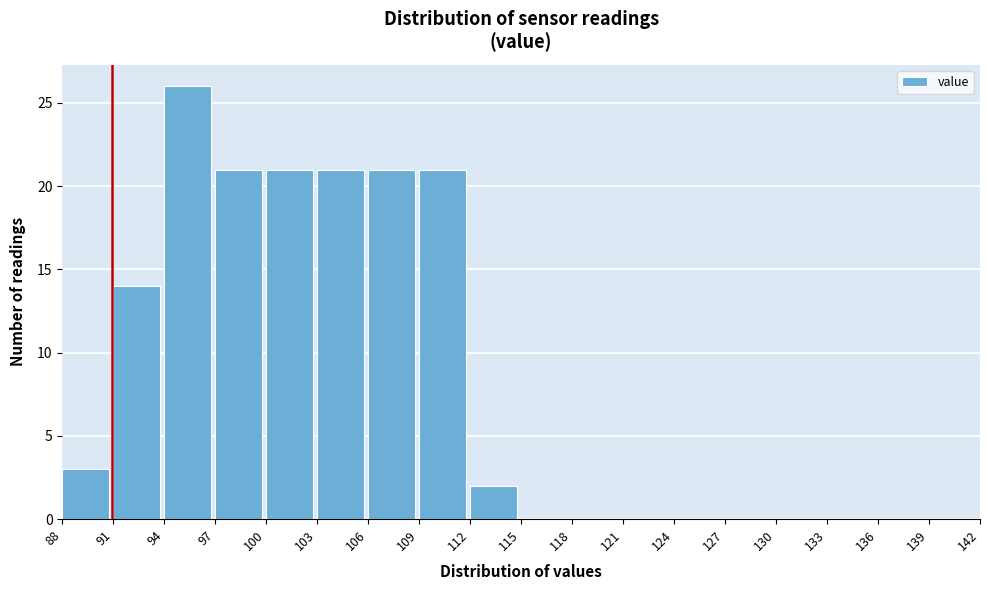

Reading left to right, transcribe this chart: for each bar, give the range it covers on the x-axis and its height. The values are not printed on the chart, so give them approximately, as read against the axis.

88 to 91: 3
91 to 94: 14
94 to 97: 26
97 to 100: 21
100 to 103: 21
103 to 106: 21
106 to 109: 21
109 to 112: 21
112 to 115: 2
115 to 118: 0
118 to 121: 0
121 to 124: 0
124 to 127: 0
127 to 130: 0
130 to 133: 0
133 to 136: 0
136 to 139: 0
139 to 142: 0